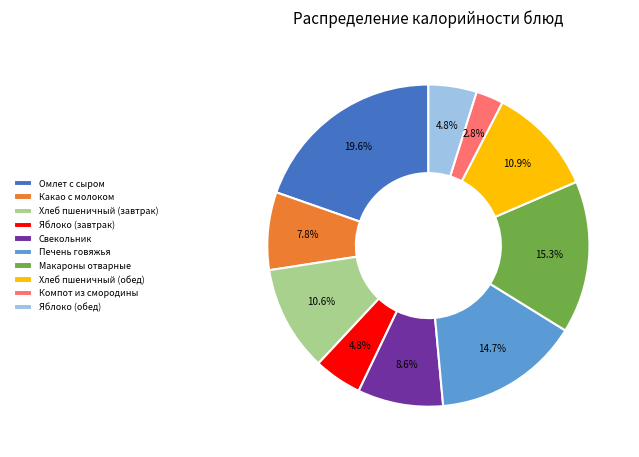

To the nearest percent, what portion does Свекольник represent?

9%